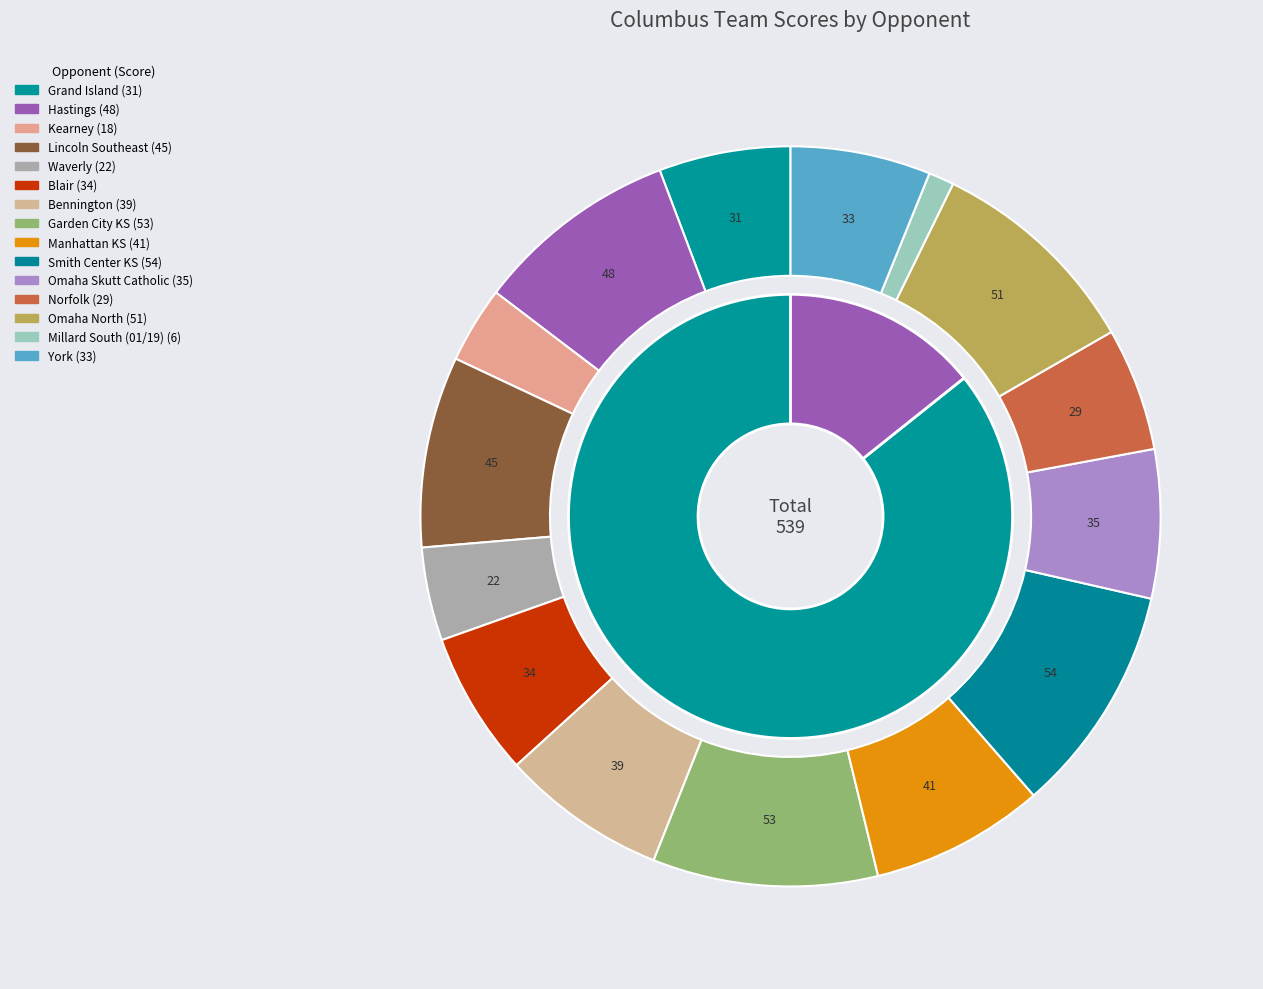

Which category has the smallest portion of the pie?

Millard South (01/19)